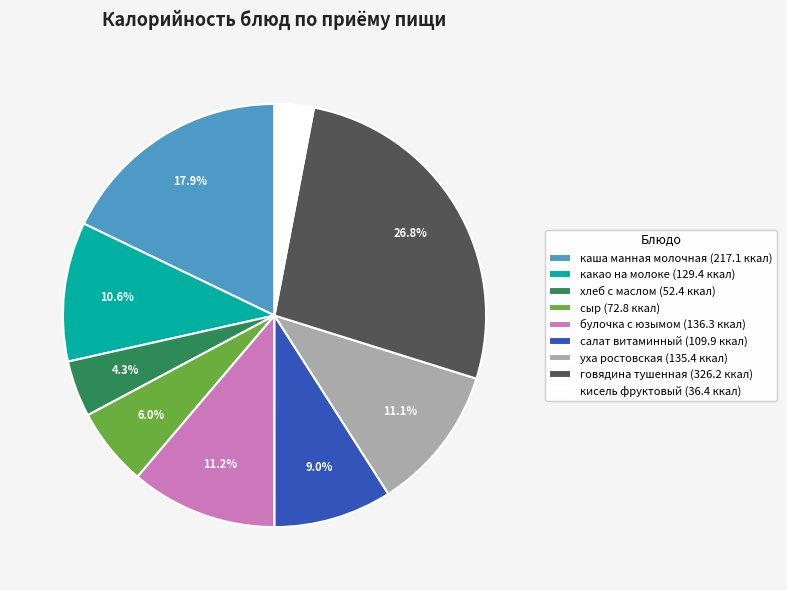

Does какао на молоке represent more than half of the total?

No